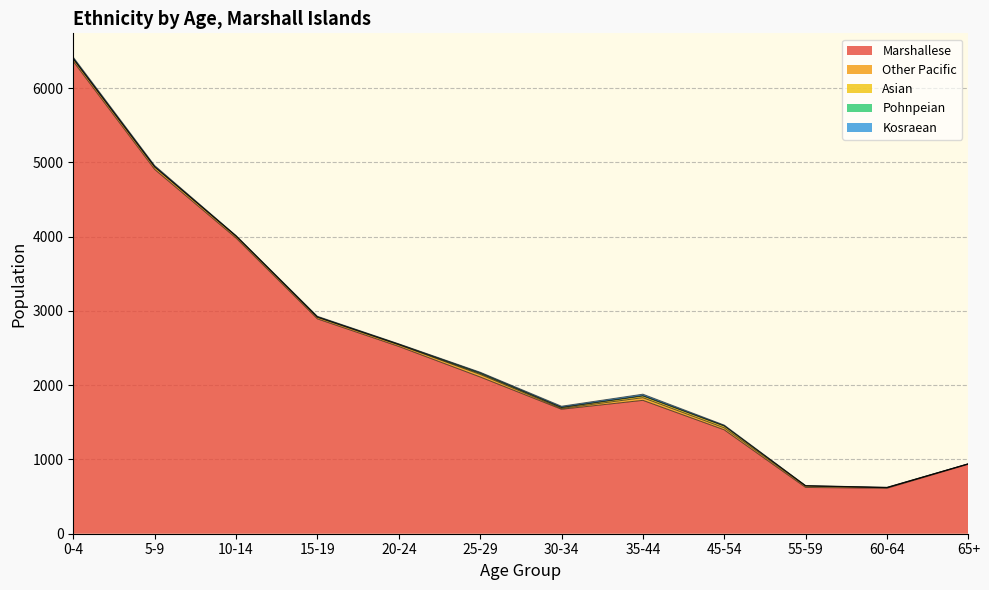

How many interior local peaks does the Marshallese series have?

1